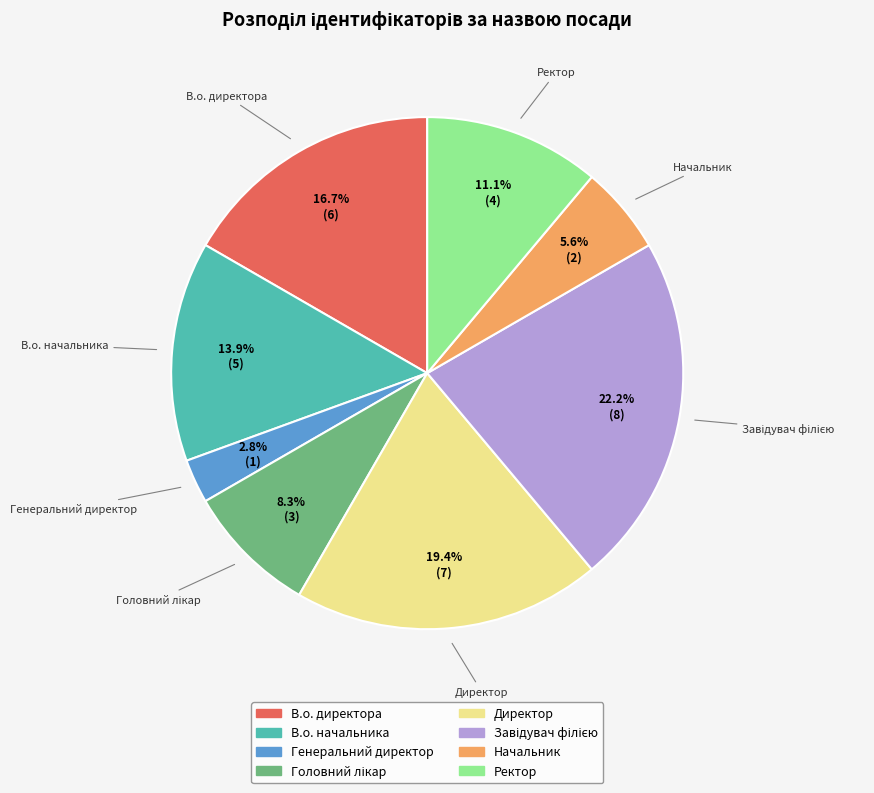

What percentage is NOT represented by Генеральний директор?

97.2%